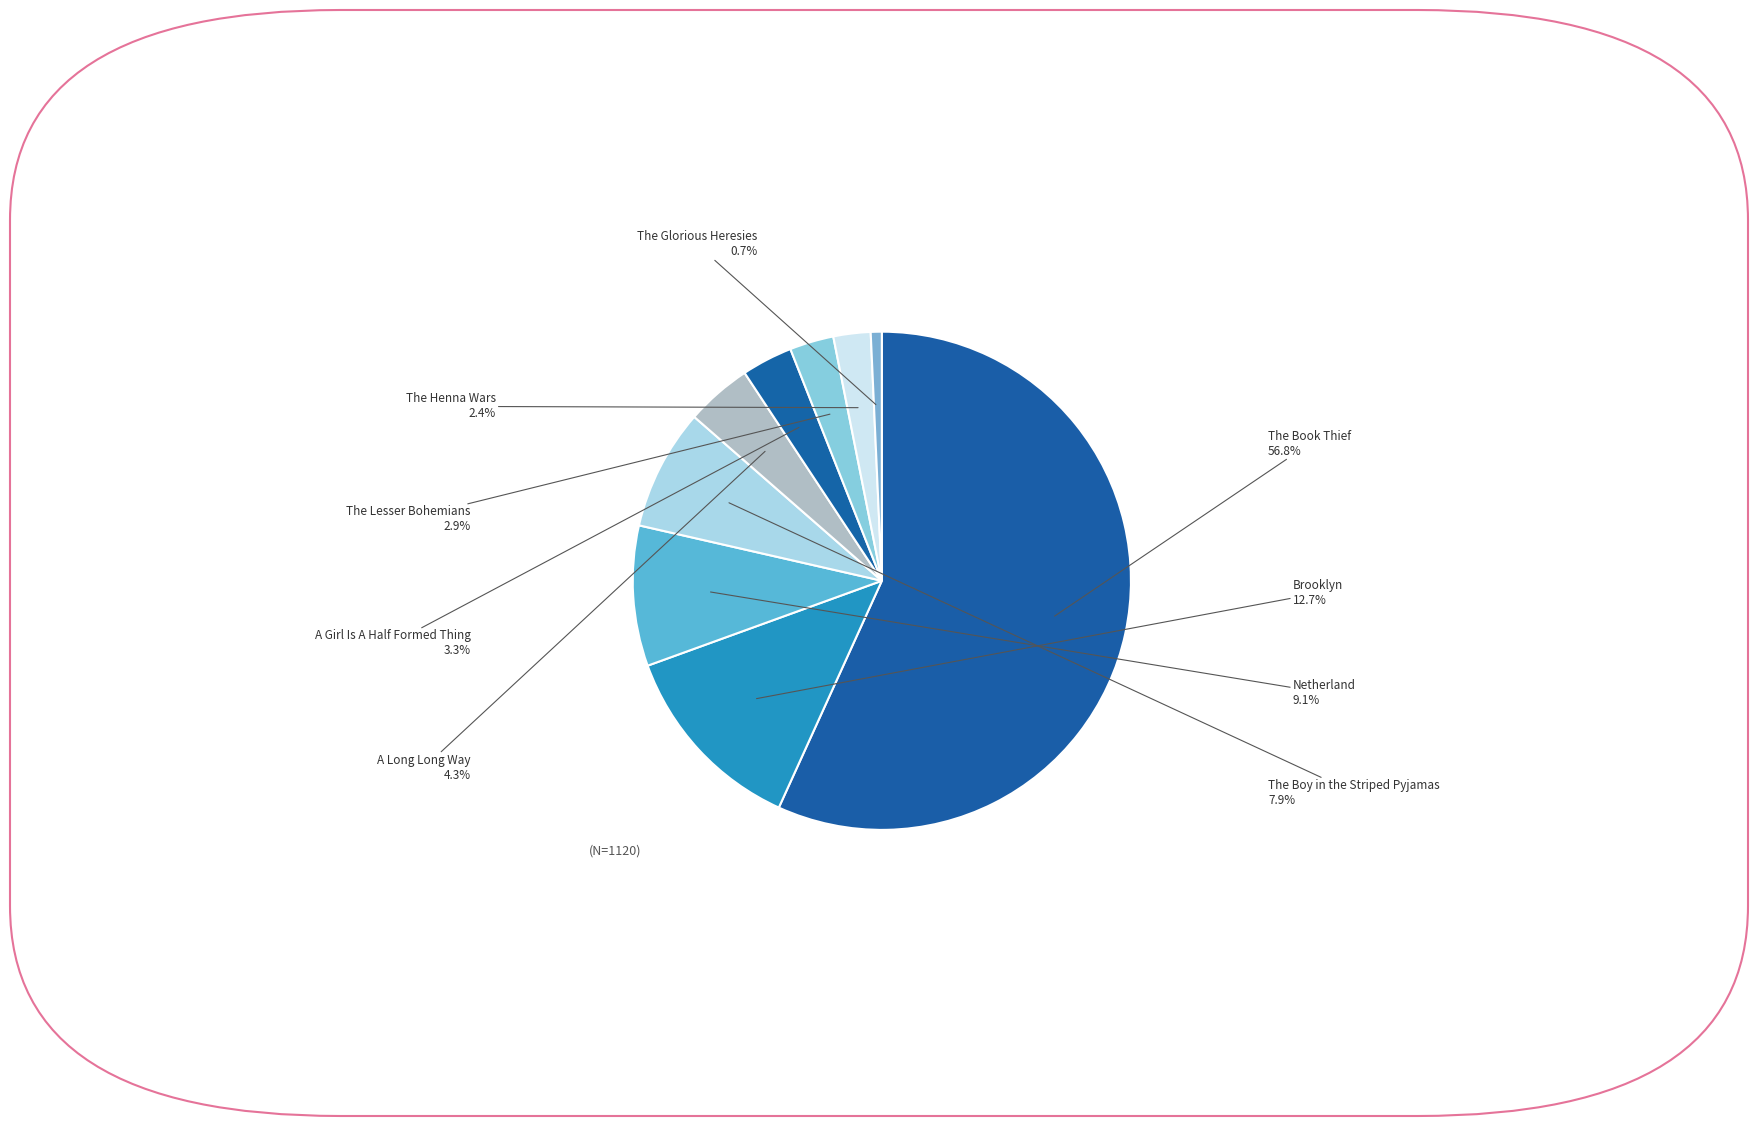

To the nearest percent, what is the difference between the largest and smallest slice percentages?

56%